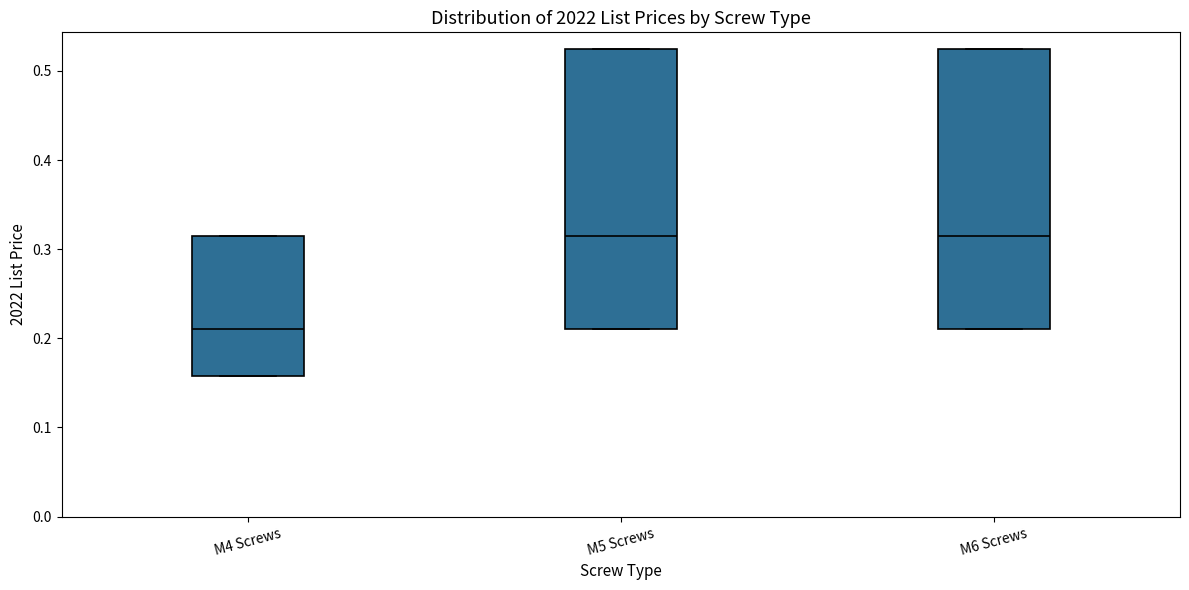

Reading left to right, read every box against the y-axis: the position of its median line, the range the box covers, and the ends of its whiskers. The values are not printed on the chart, so give them approximately, as read against the axis.

M4 Screws: median 0.21, box 0.16 to 0.32, whiskers 0.16 to 0.32
M5 Screws: median 0.32, box 0.21 to 0.53, whiskers 0.21 to 0.53
M6 Screws: median 0.32, box 0.21 to 0.53, whiskers 0.21 to 0.53